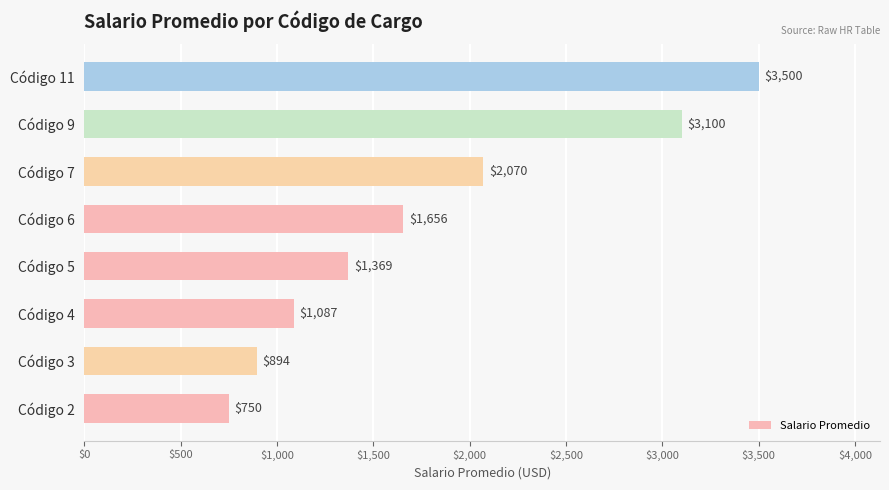

Which label corresponds to the smallest value in the chart?

Código 2